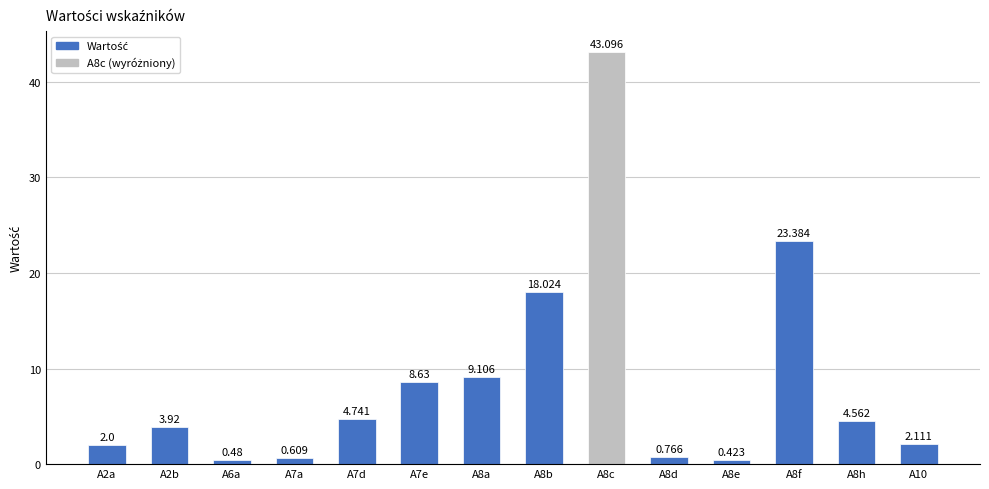

True or false: the data shows 0.5 at A6a.

True